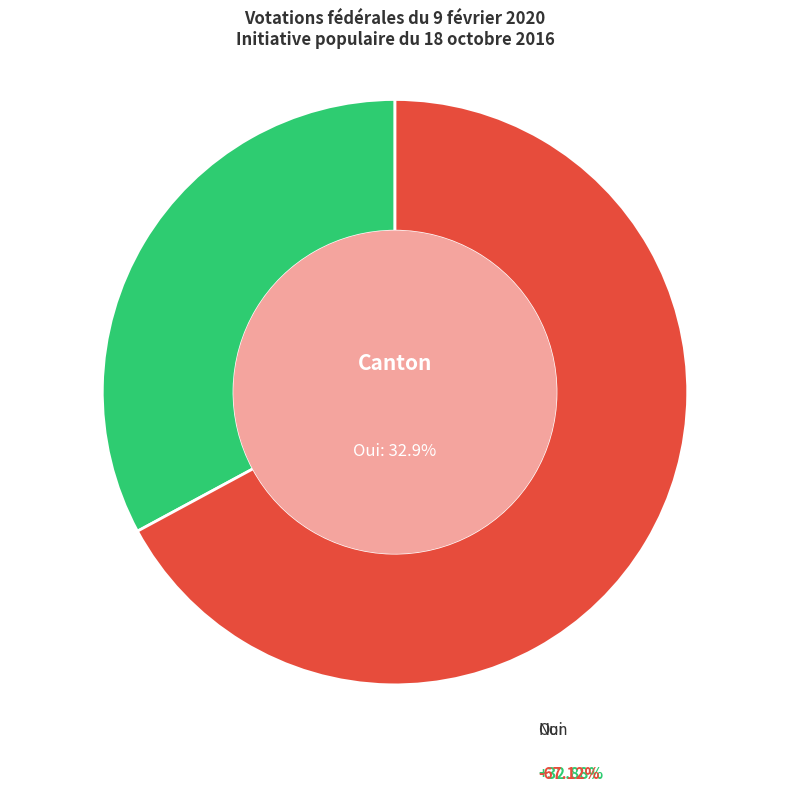

Which category has the smallest portion of the pie?

Oui